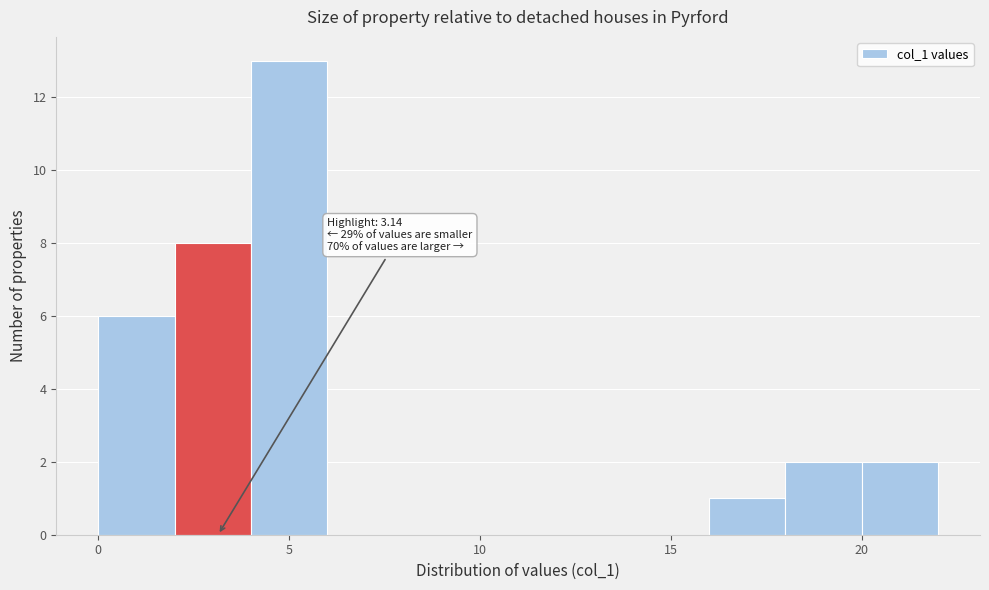

Over which range of the x-axis is the bar tallest?

4 to 6